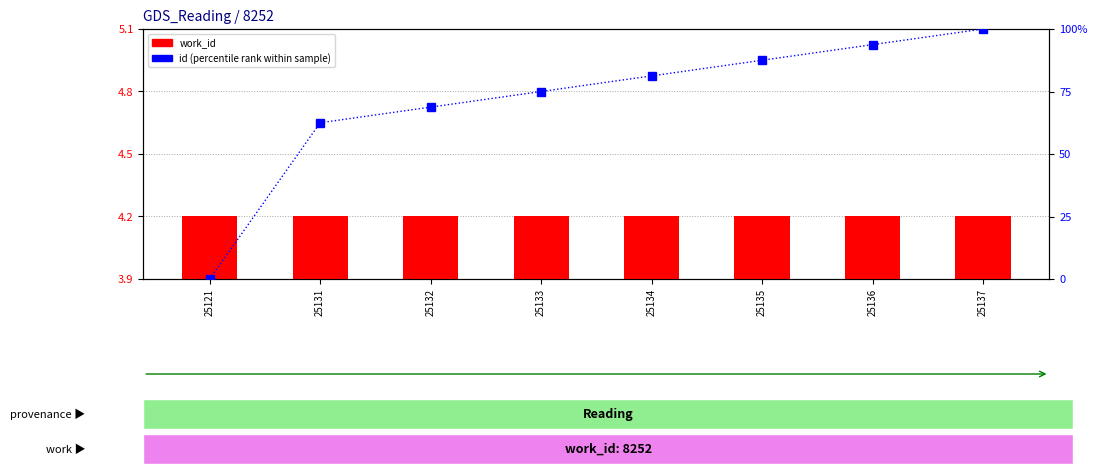

What is the value of the id (percentile rank within sample) bar at the 7th from the left?

93.8